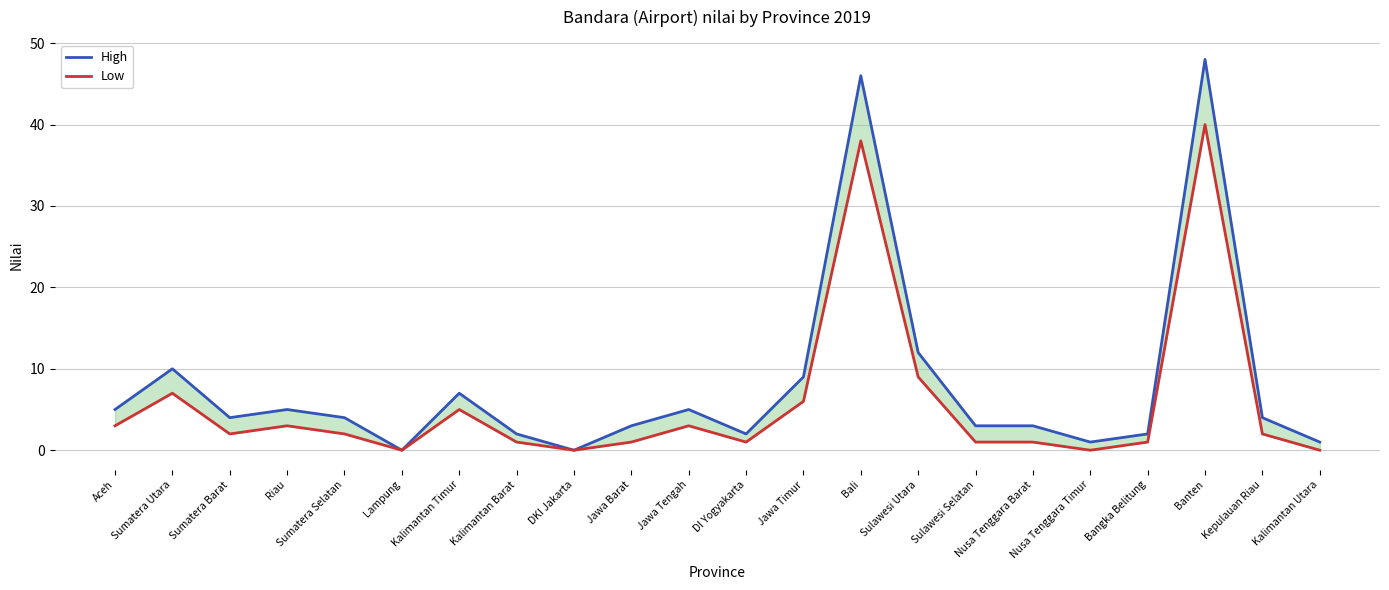

What is the difference between the maximum and minimum values in the High series?

48